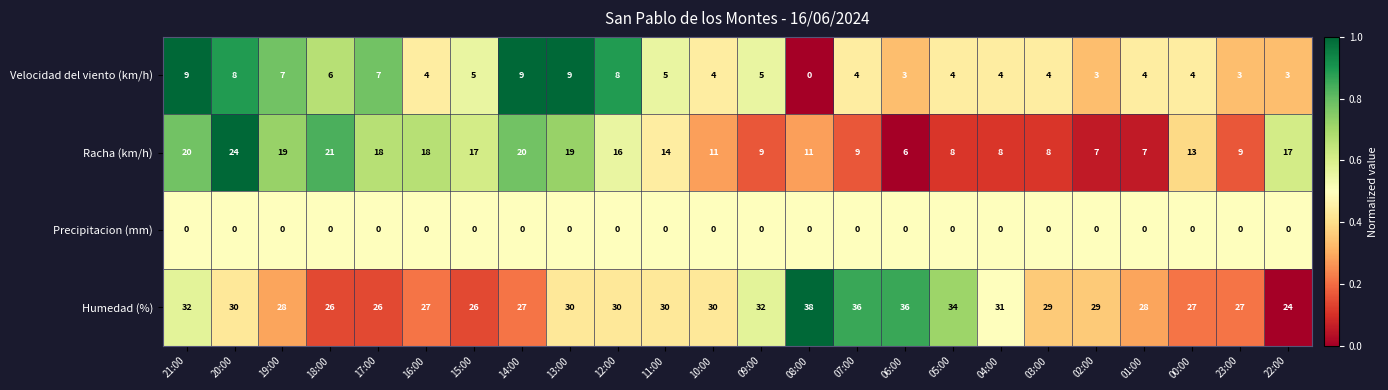

At which category is the sum across all series the highest?

20:00